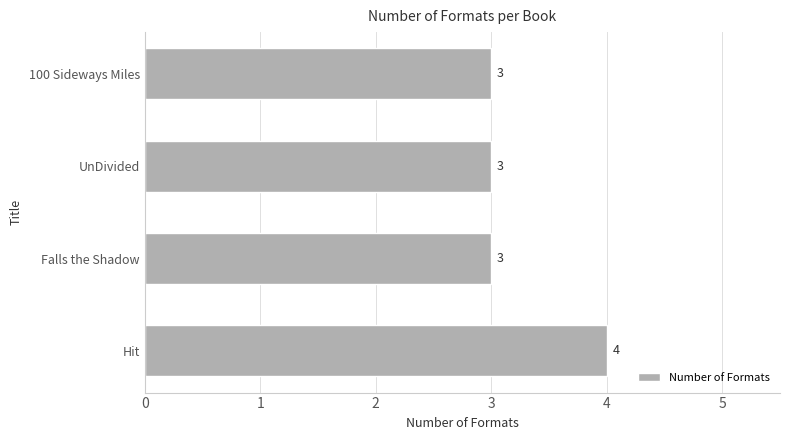

True or false: the data shows 4 at Hit.

True